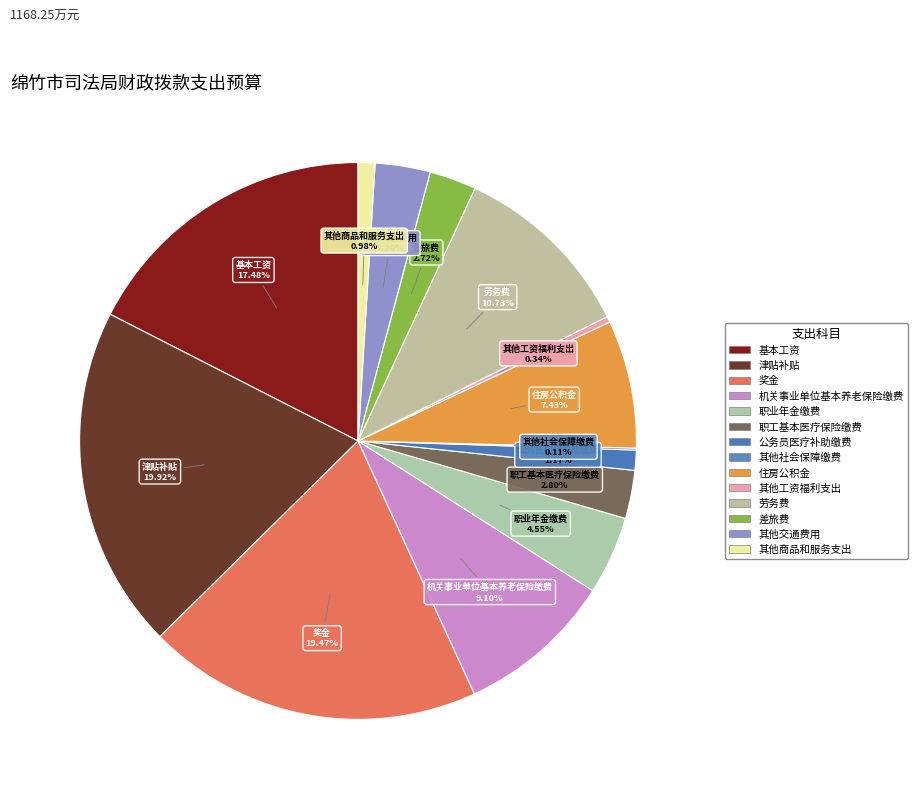

Is there any slice that represents more than half of the pie?

No